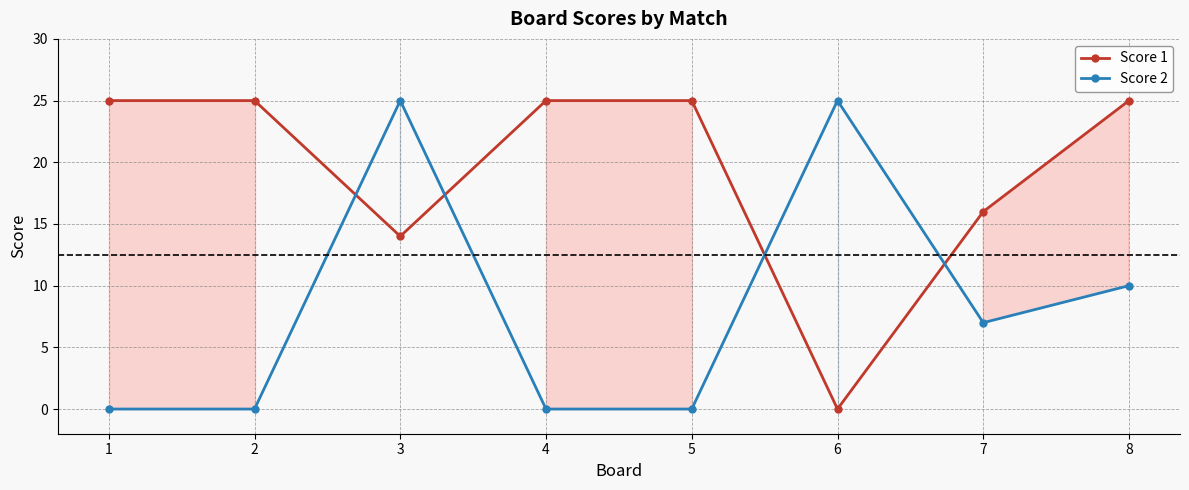

The value of Score 1 at 2 is 25. True or false?

True